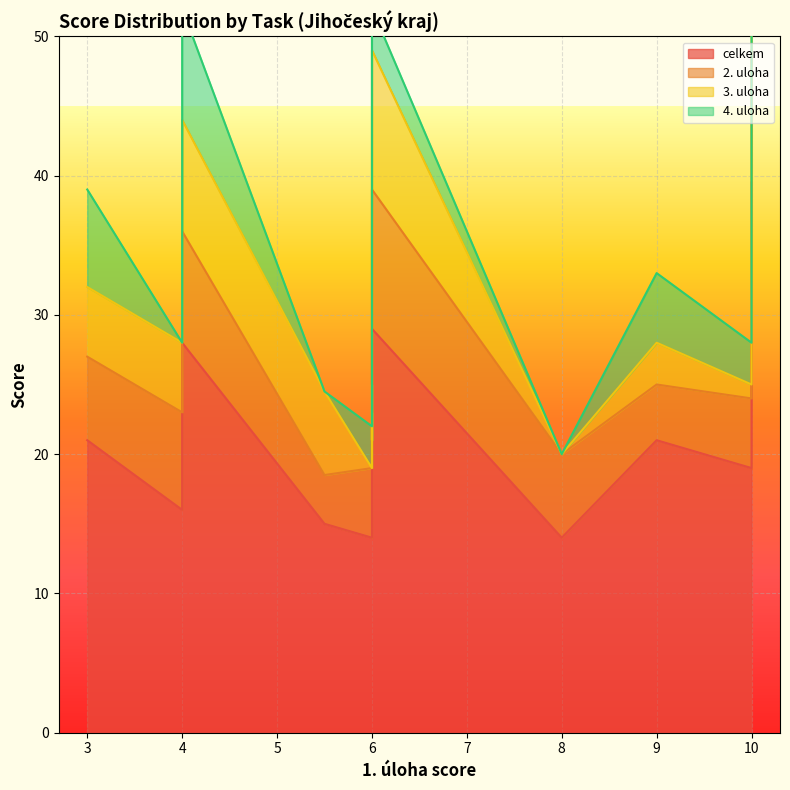

What is the value of the celkem point at the 8th from the left?

19.0